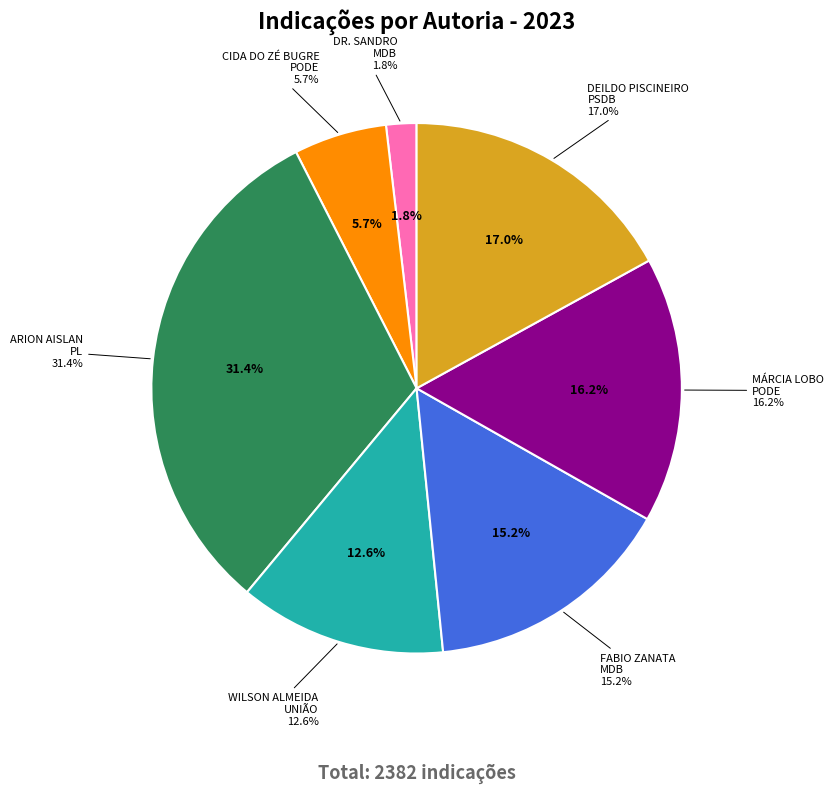

Is FABIO ZANATA - MDB the majority of the pie?

No